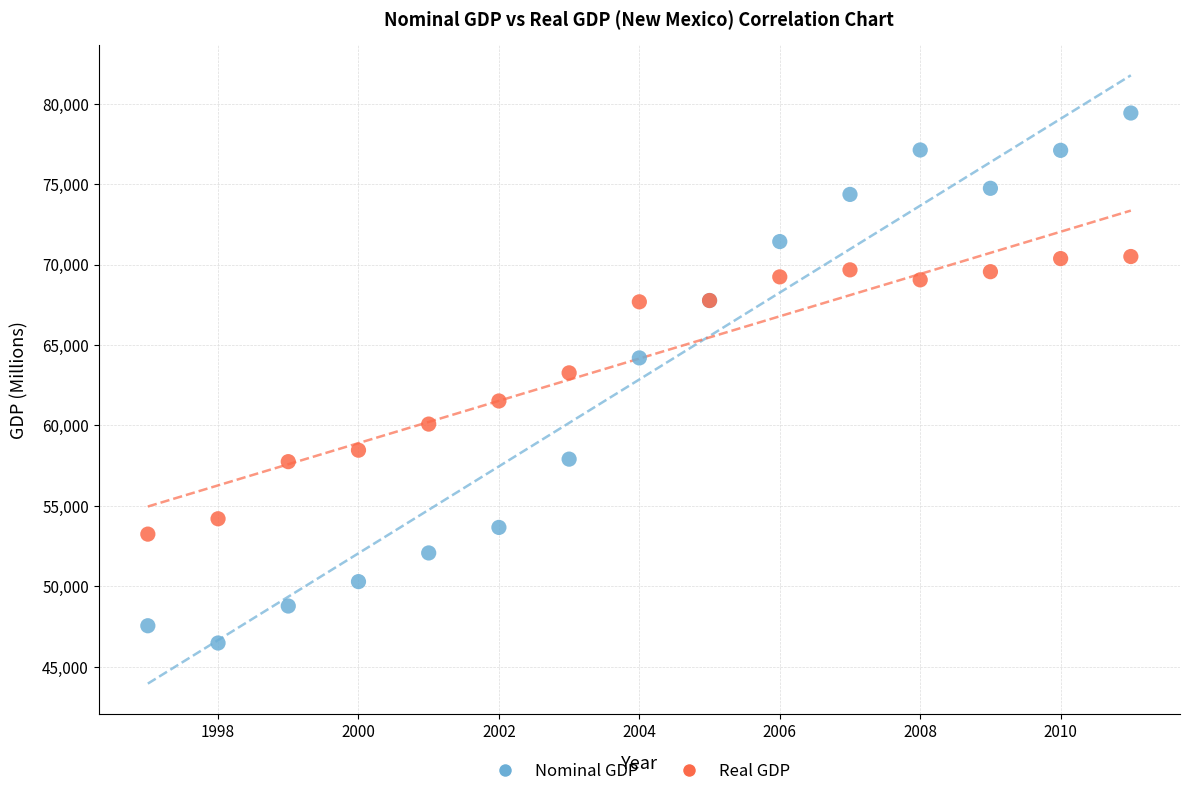

Which series reaches the maximum Y coordinate?

Nominal GDP